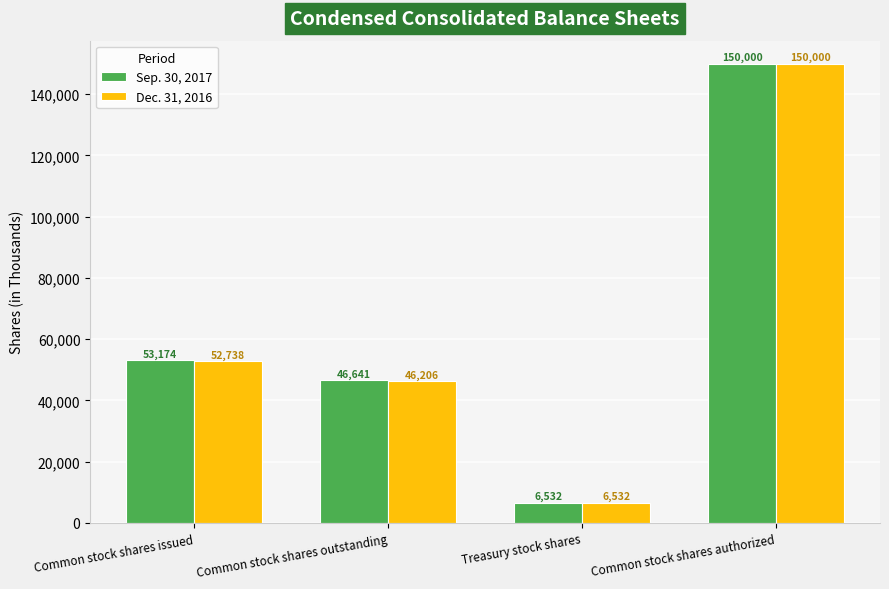

Reading left to right, extract all data points from this chart.

Sep. 30, 2017: Common stock shares issued=53174	Common stock shares outstanding=46641	Treasury stock shares=6532	Common stock shares authorized=150000
Dec. 31, 2016: Common stock shares issued=52738	Common stock shares outstanding=46206	Treasury stock shares=6532	Common stock shares authorized=150000